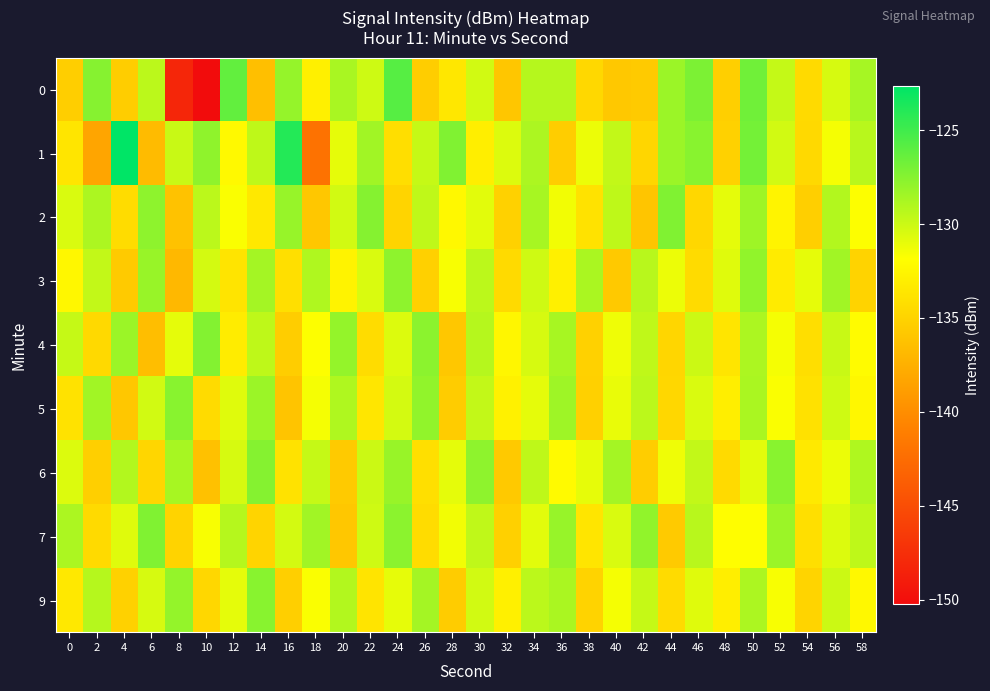

What is the total value across all series at 48?

-1198.3